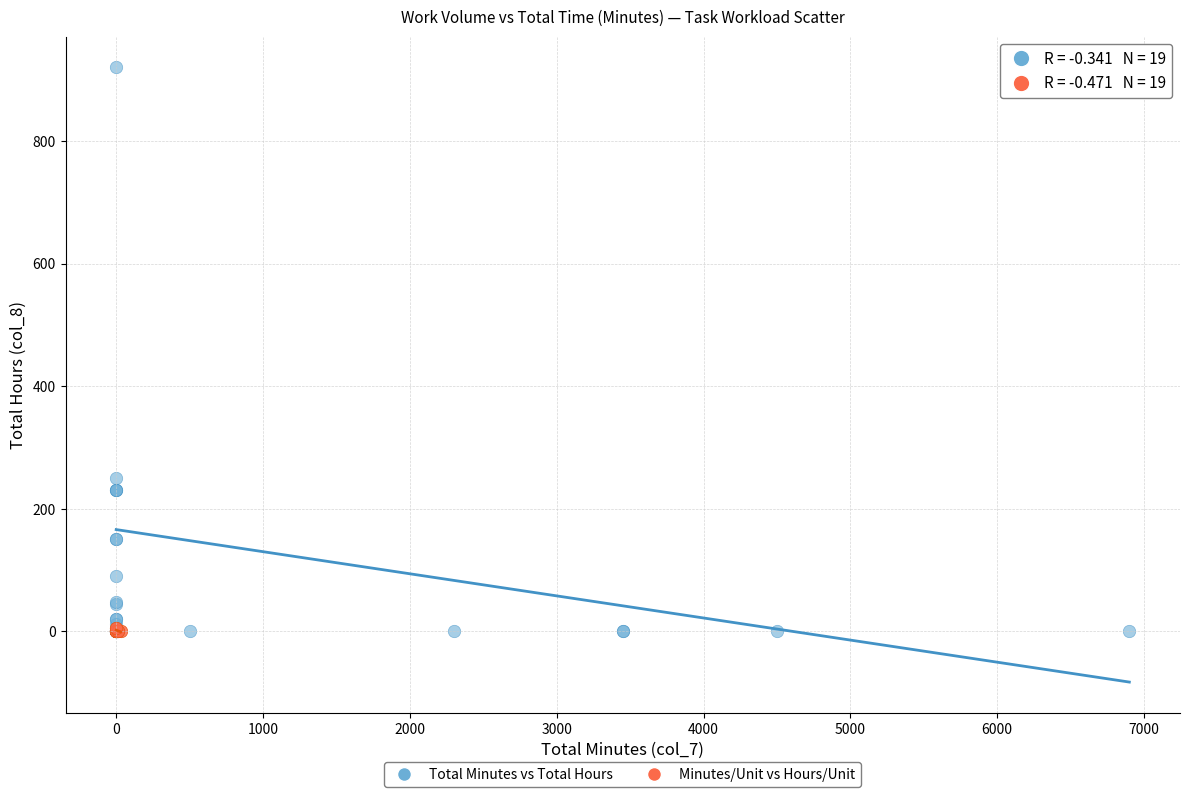

Which series reaches the maximum Y coordinate?

Total Minutes vs Total Hours